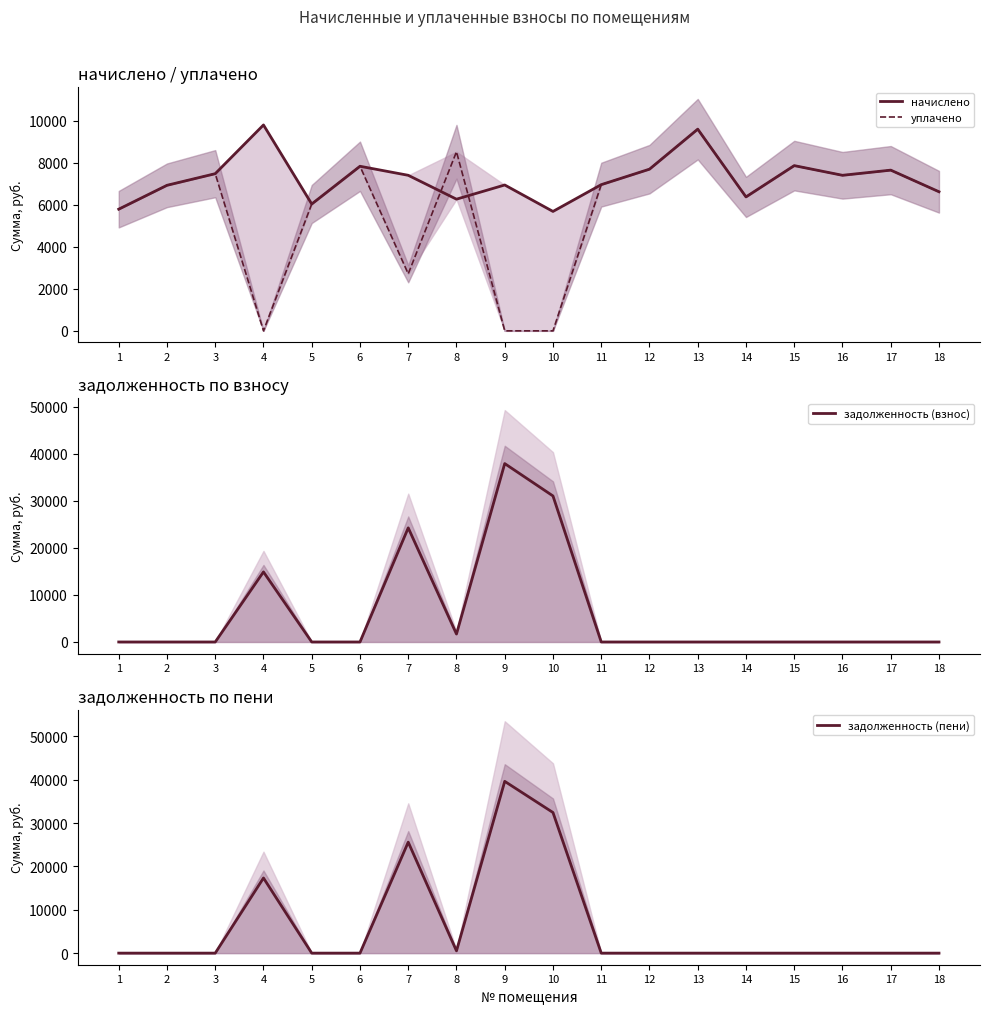

True or false: начислено has more than 2 interior local peaks.

True